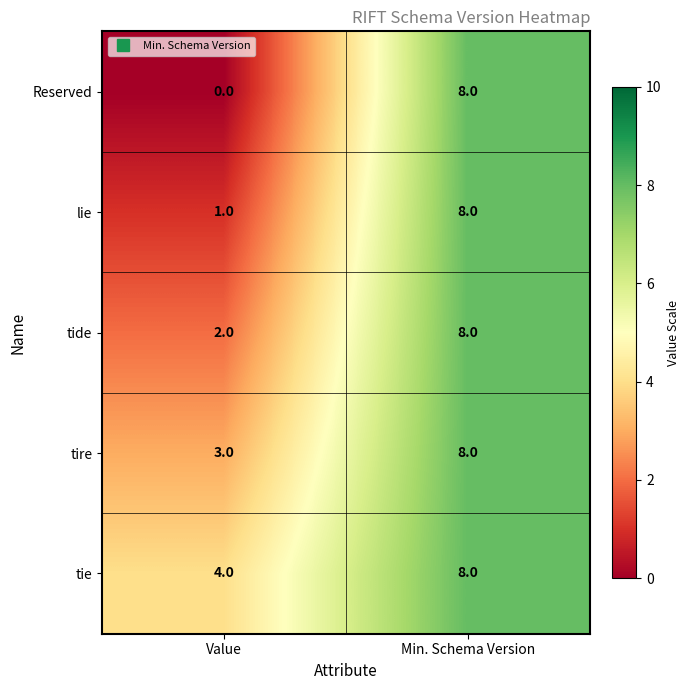

What is the average value of the Reserved series?

4